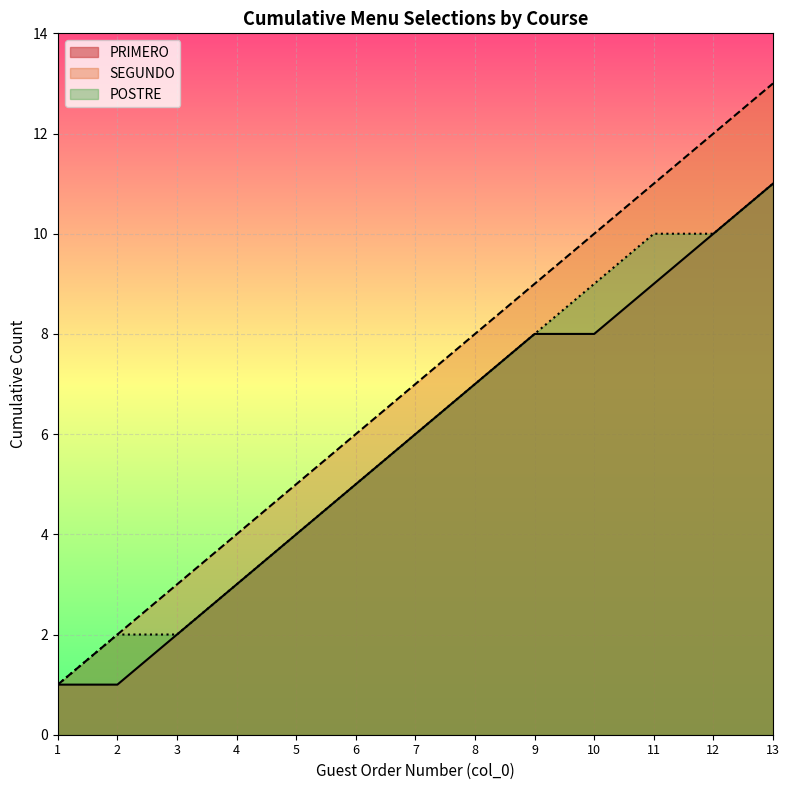

What is the value of the 5th point from the left?

5